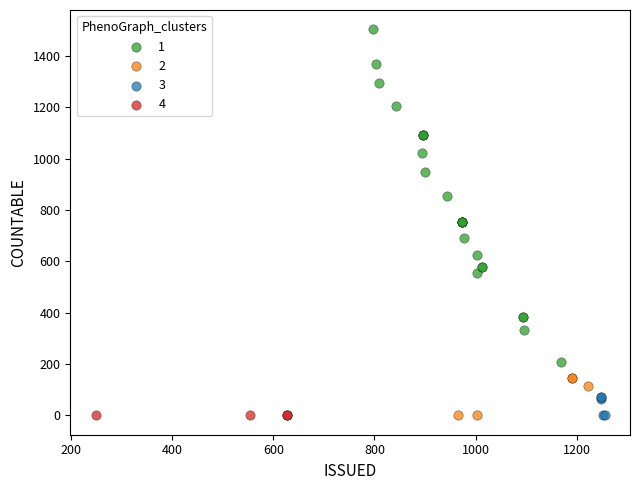

What are all the series names shown in the legend?

1, 2, 3, 4